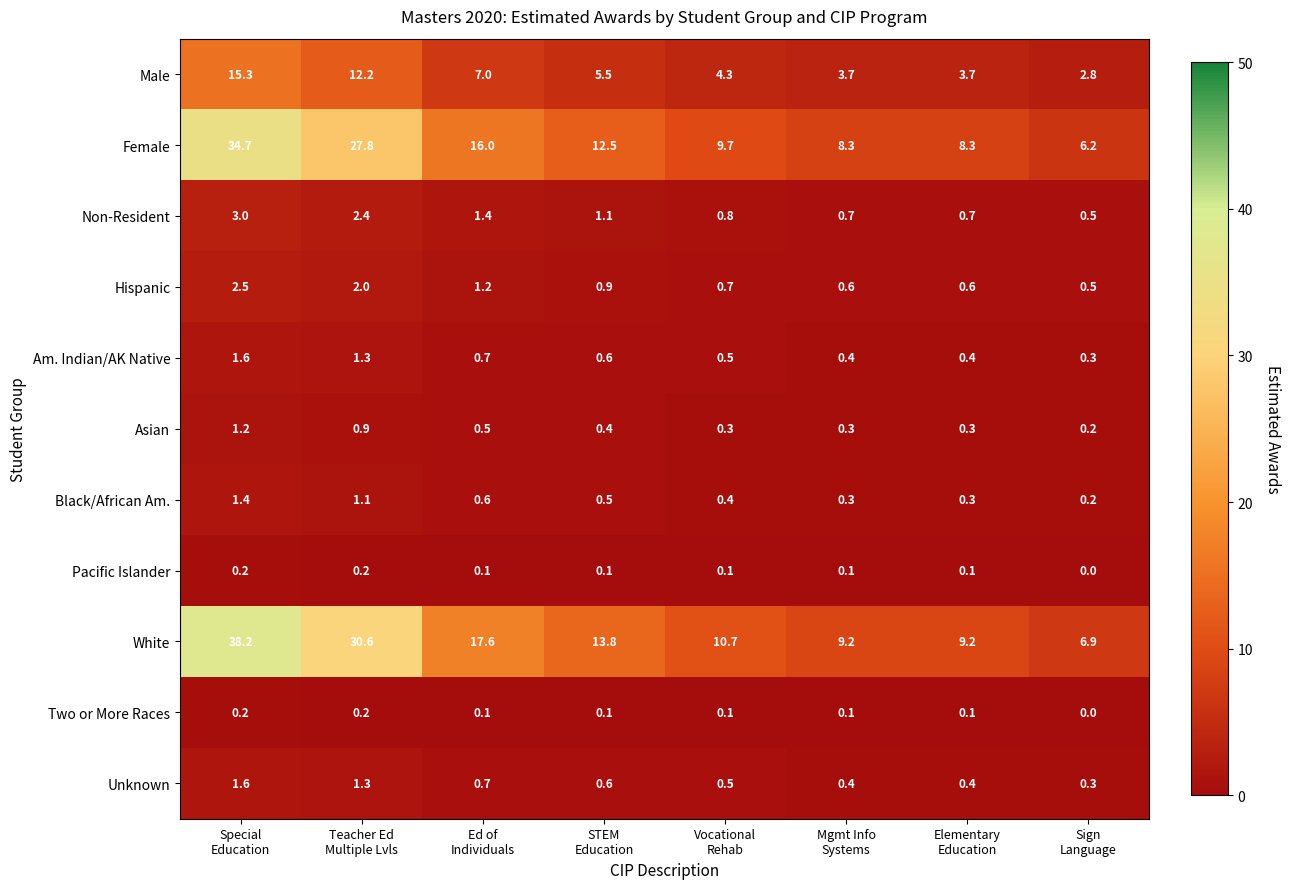

What is the average value of the Asian series?

0.5